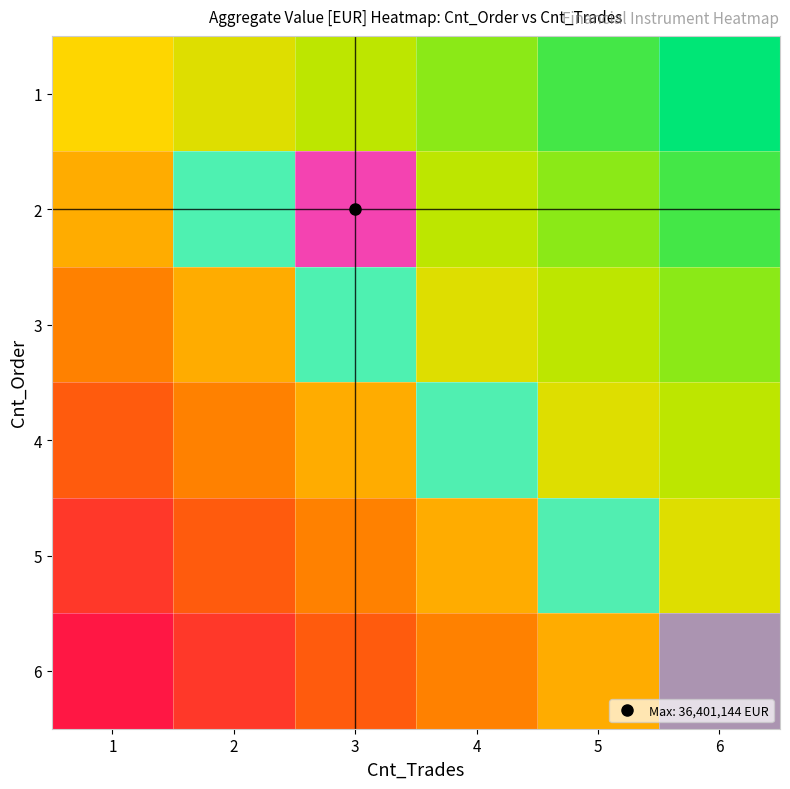

The value of 5 at 3 is 0.0. True or false?

False